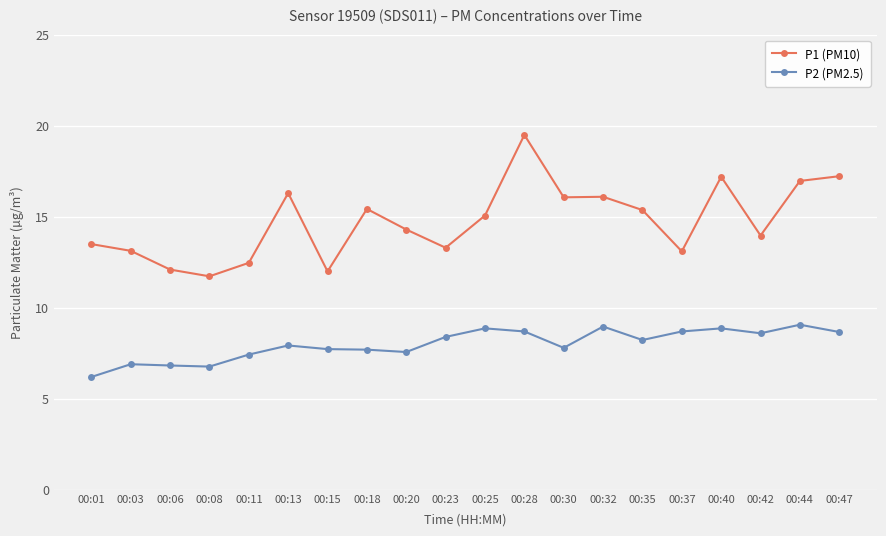

Which series has the widest spread of values?

P1 (PM10)